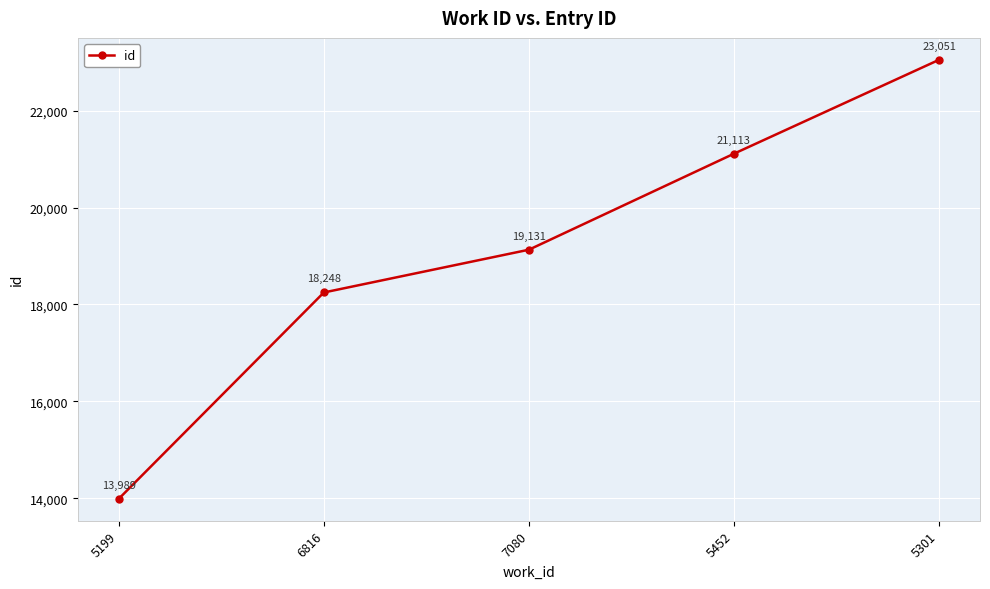

What is the difference between the values at 5301 and 7080?

3920